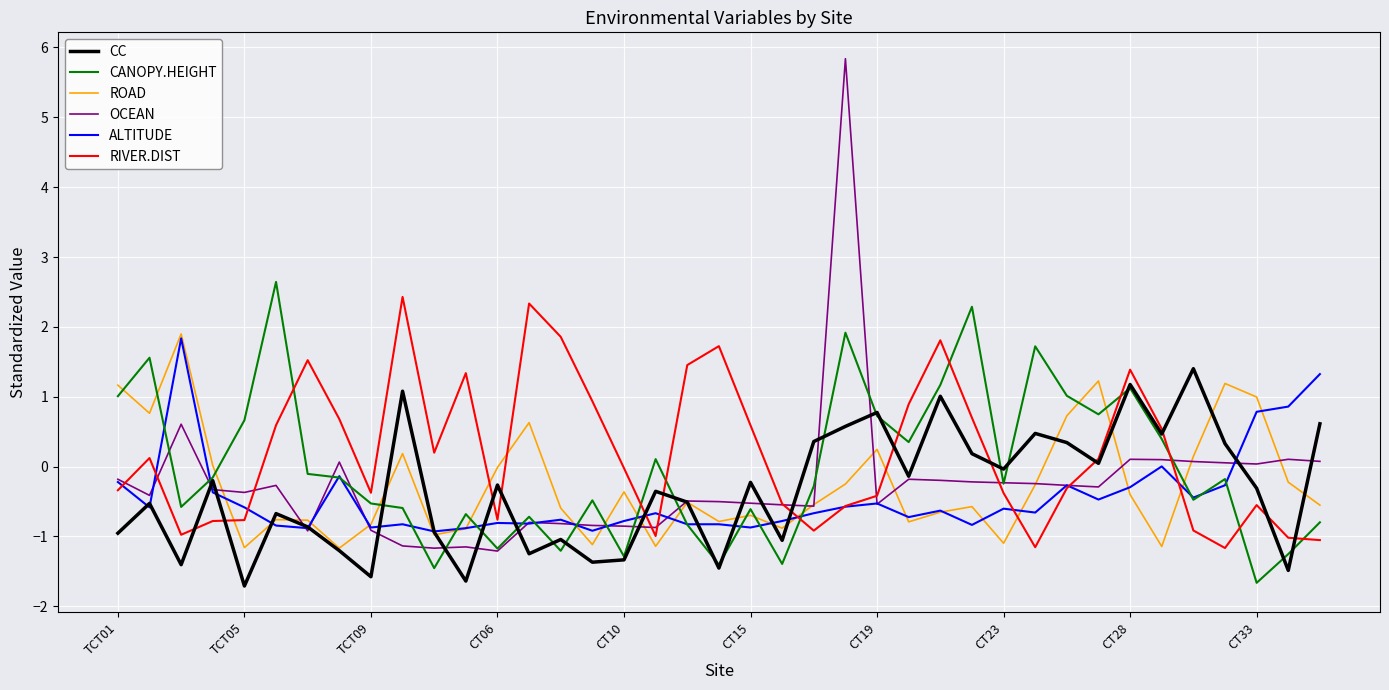

Which series has the largest range (max minus min)?

OCEAN